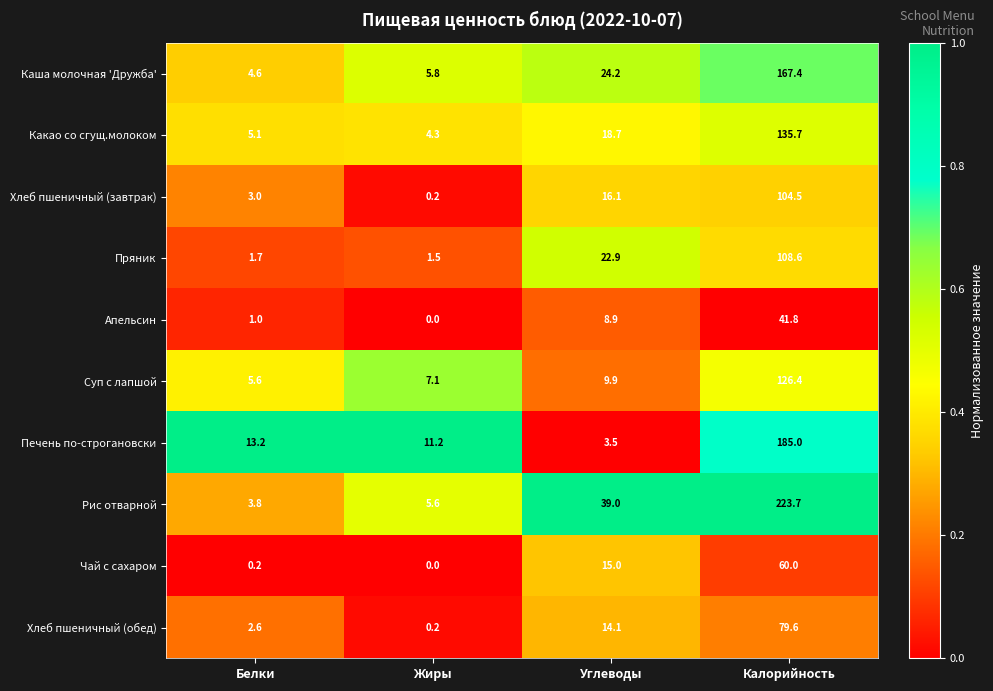

At how many categories does at least one series exceed 0?

4